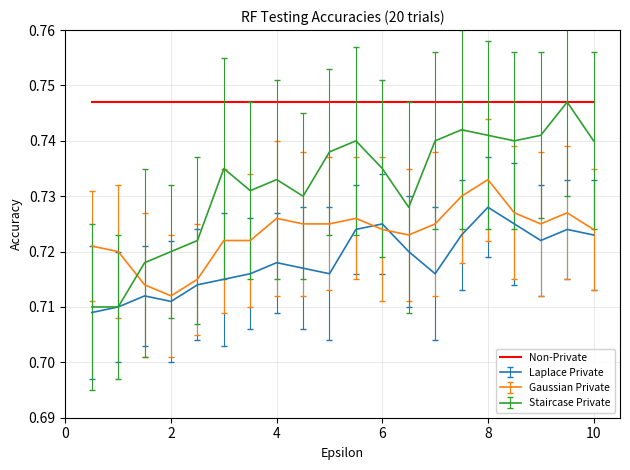

Count the number of data series in this chart.

4